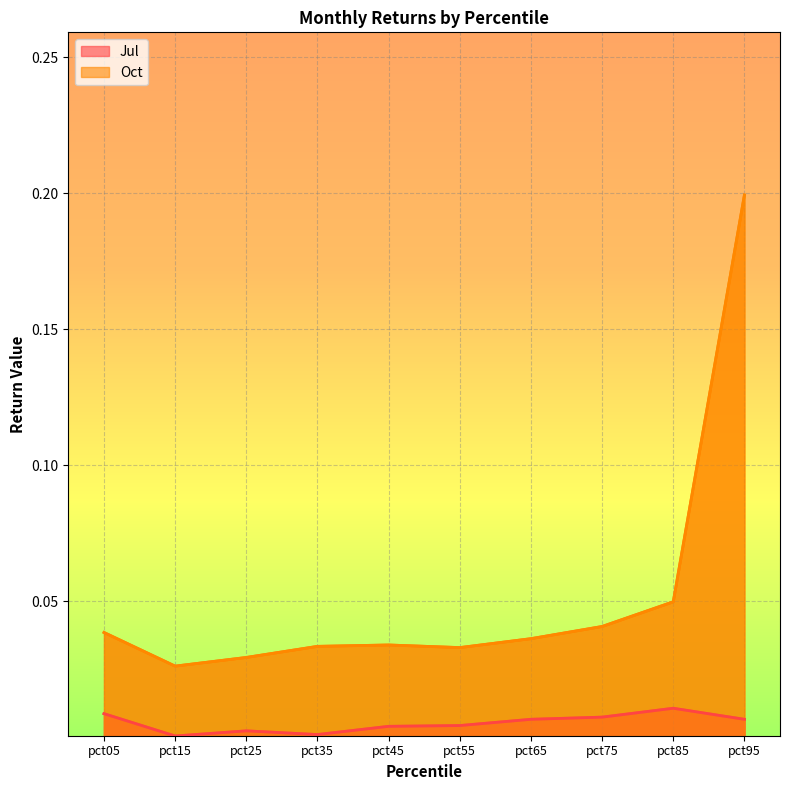

Reading left to right, what are all the values shown in this chart?

Jul: 0.0	0.0	0.0	0.0	0.0	0.0	0.0	0.0	0.0	0.0
Oct: 0.0	0.0	0.0	0.0	0.0	0.0	0.0	0.0	0.0	0.2